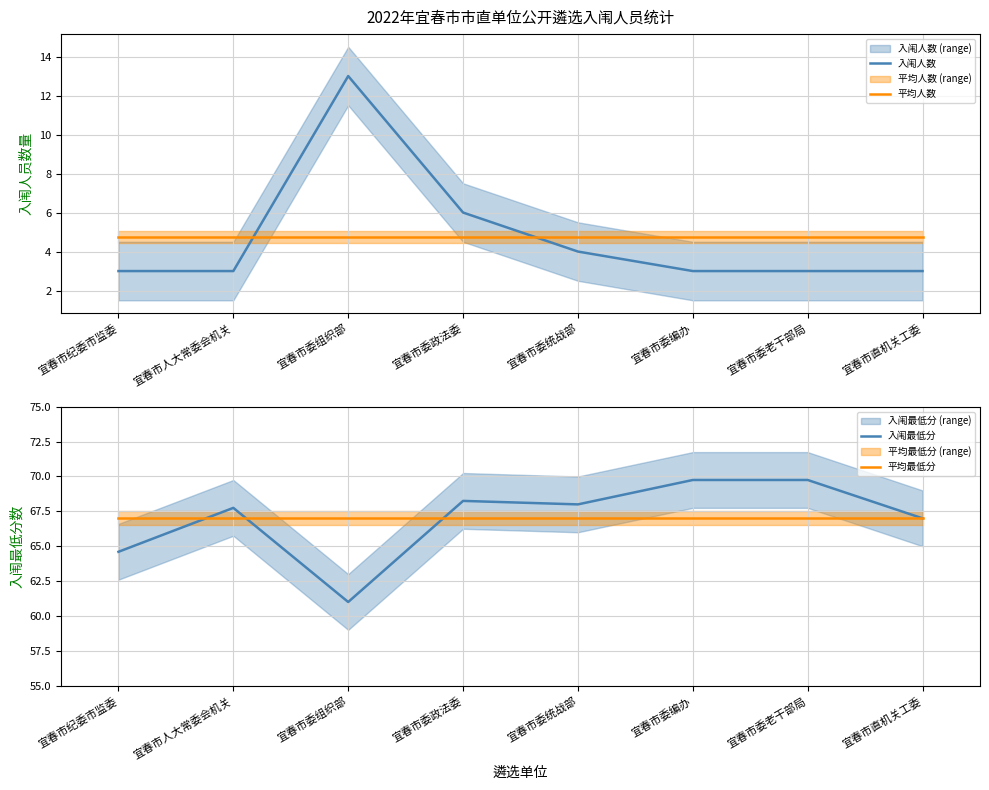

Where is the first local maximum for 入闱最低分?

宜春市人大常委会机关